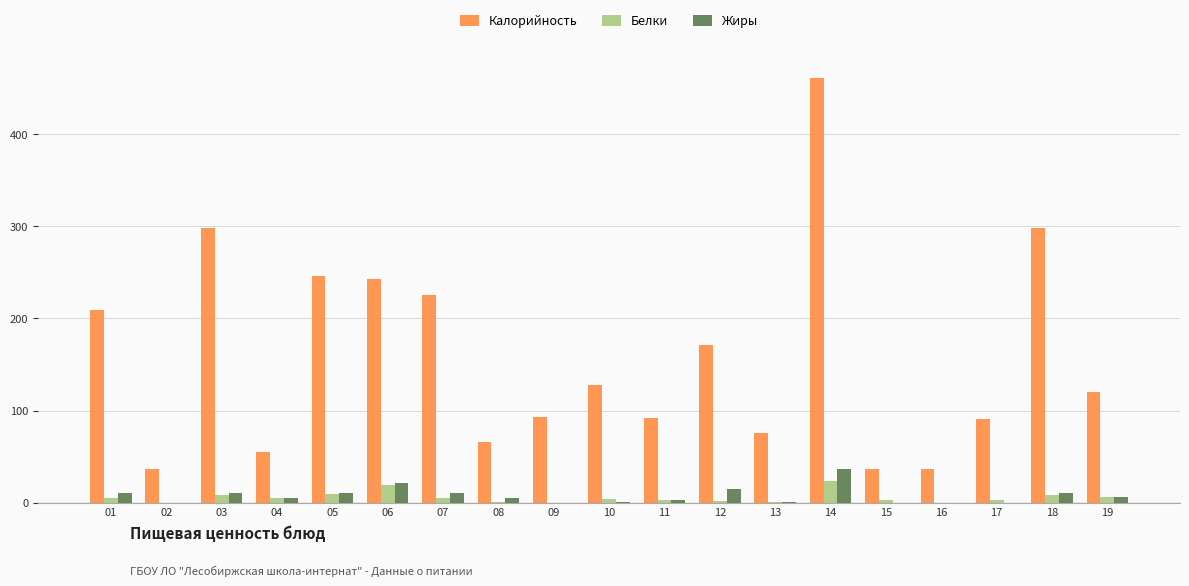

Which series changed the most between 01 and 06?

Калорийность